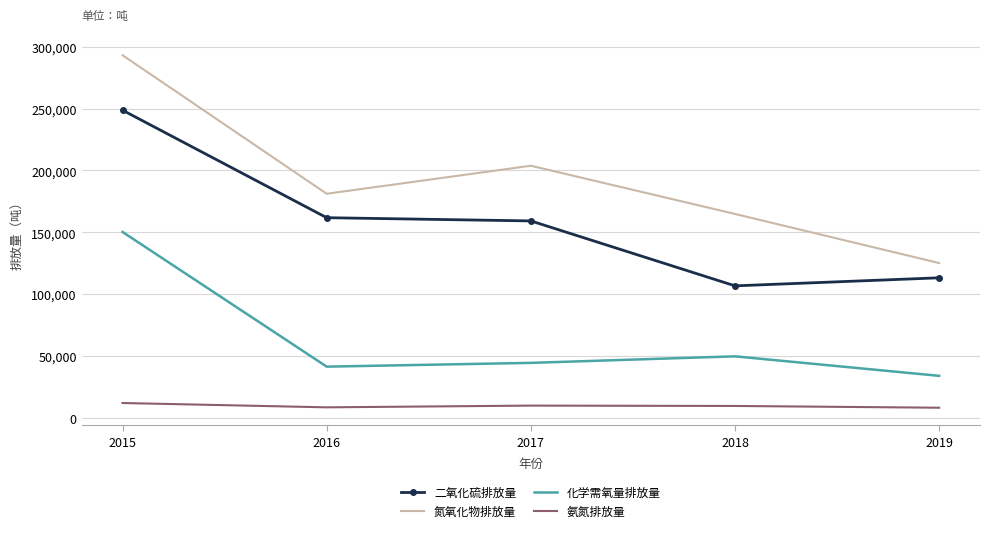

Which series changed the most between 2016 and 2019?

氮氧化物排放量